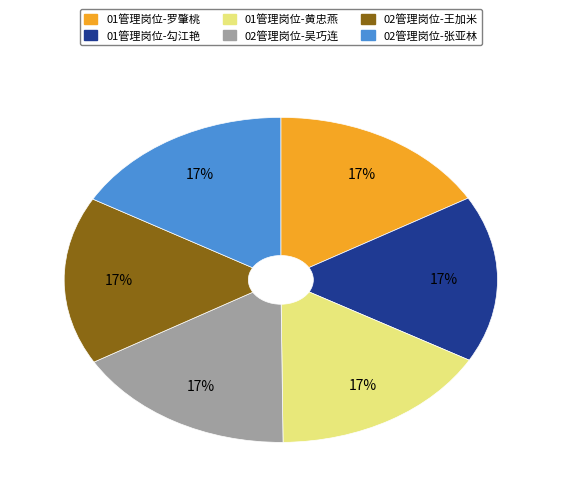

To the nearest percent, what is the combined percentage of 02管理岗位-吴巧连 and 01管理岗位-勾江艳?

33%